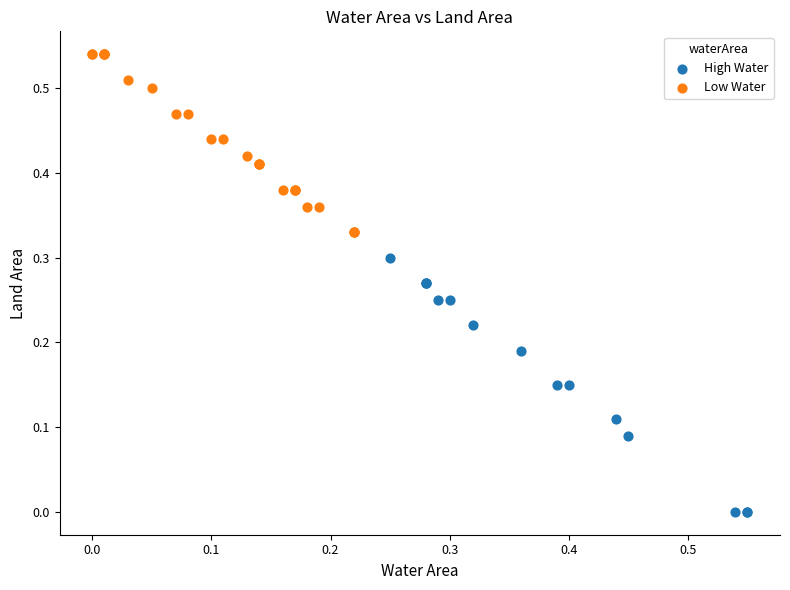

Which series reaches the maximum Y coordinate?

Low Water